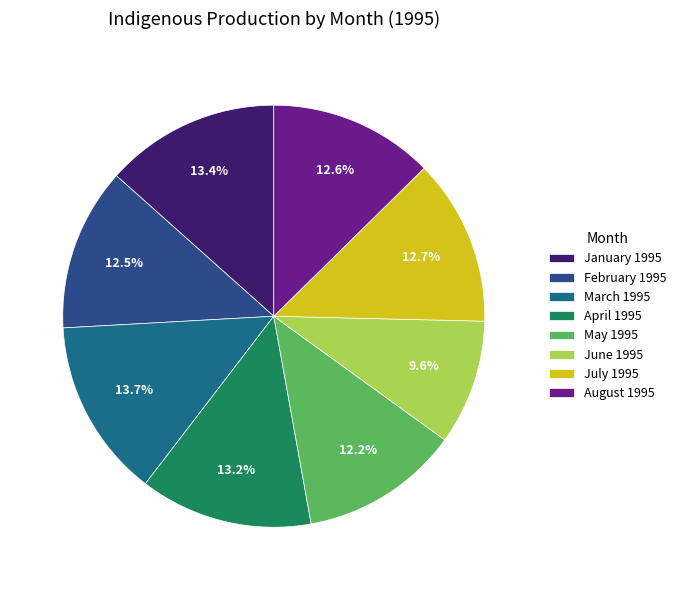

Count the number of slices in the pie.

8